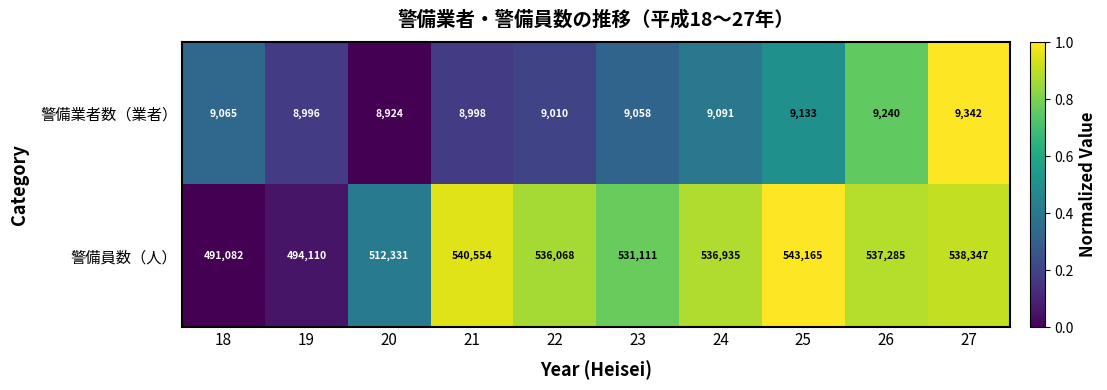

Rank the series by their maximum value, from lowest to highest.

警備業者数（業者）, 警備員数（人）